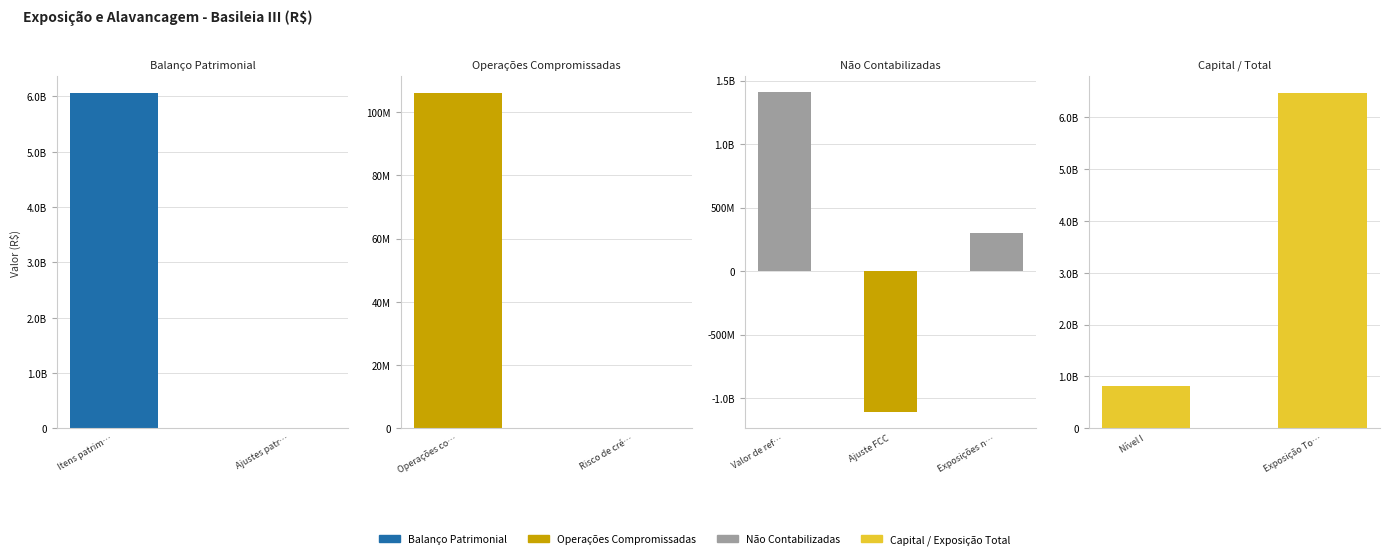

Reading right to left, what are all the values shown in this chart?

Exposição Total=6467997107.1	Nível I=822053130.3	Exposições não contabilizadas=296761280.9	Ajuste FCC=-1113379711.7	Valor de referência=1410140992.6	Risco de crédito=0.0	Operações compromissadas=106121336.7	Ajustes patrimoniais=0.0	Itens patrimoniais=6065114489.6